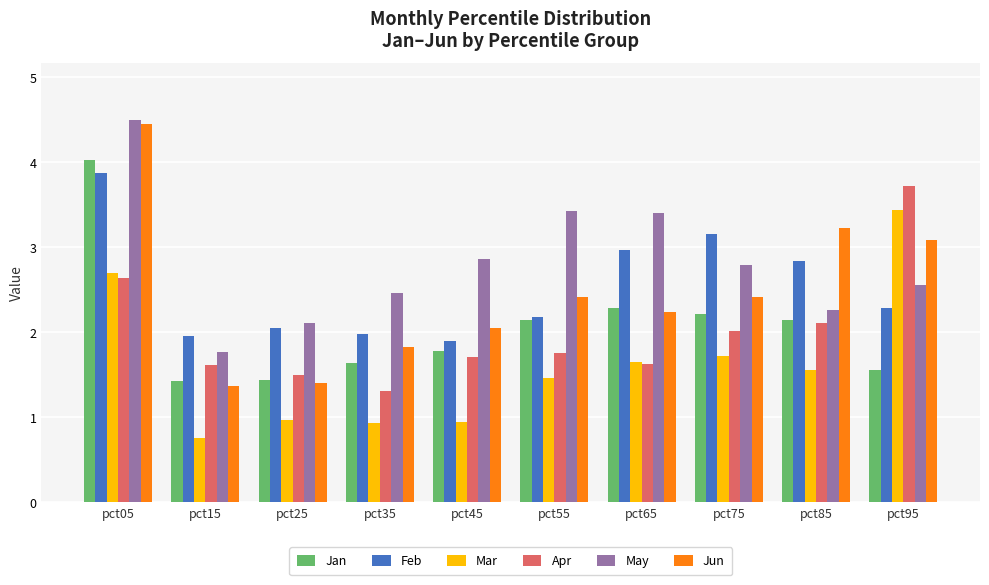

The value of Feb at pct35 is 2.0. True or false?

True